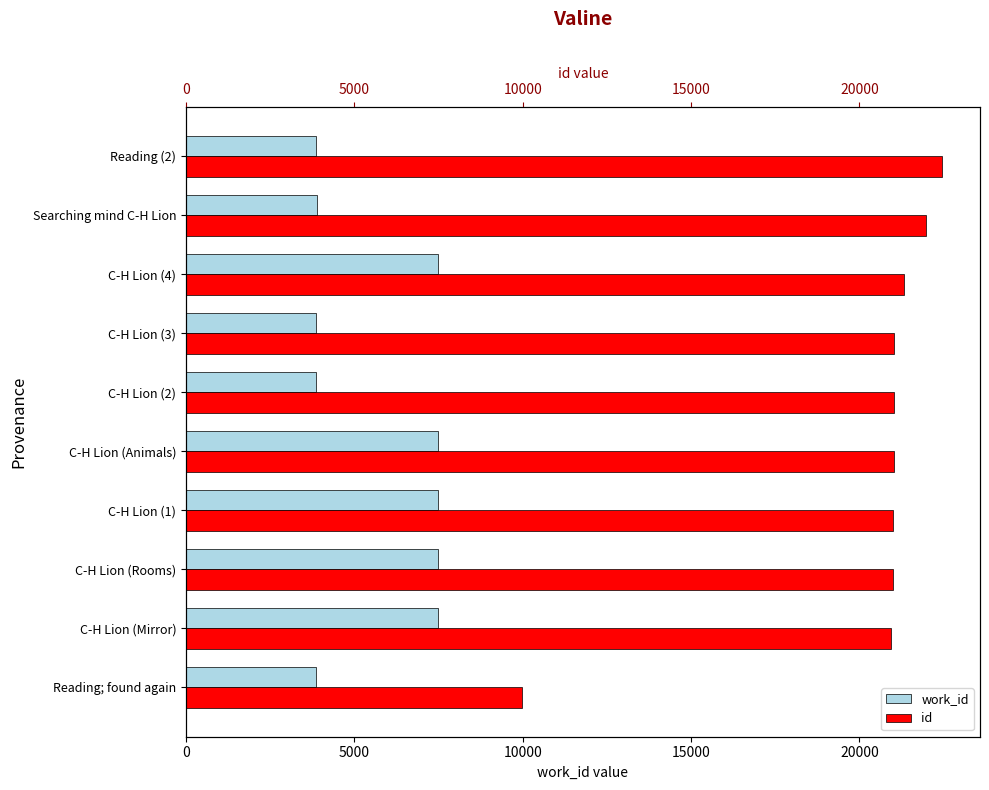

What is the value of the id bar at the 2nd from the left?

20945